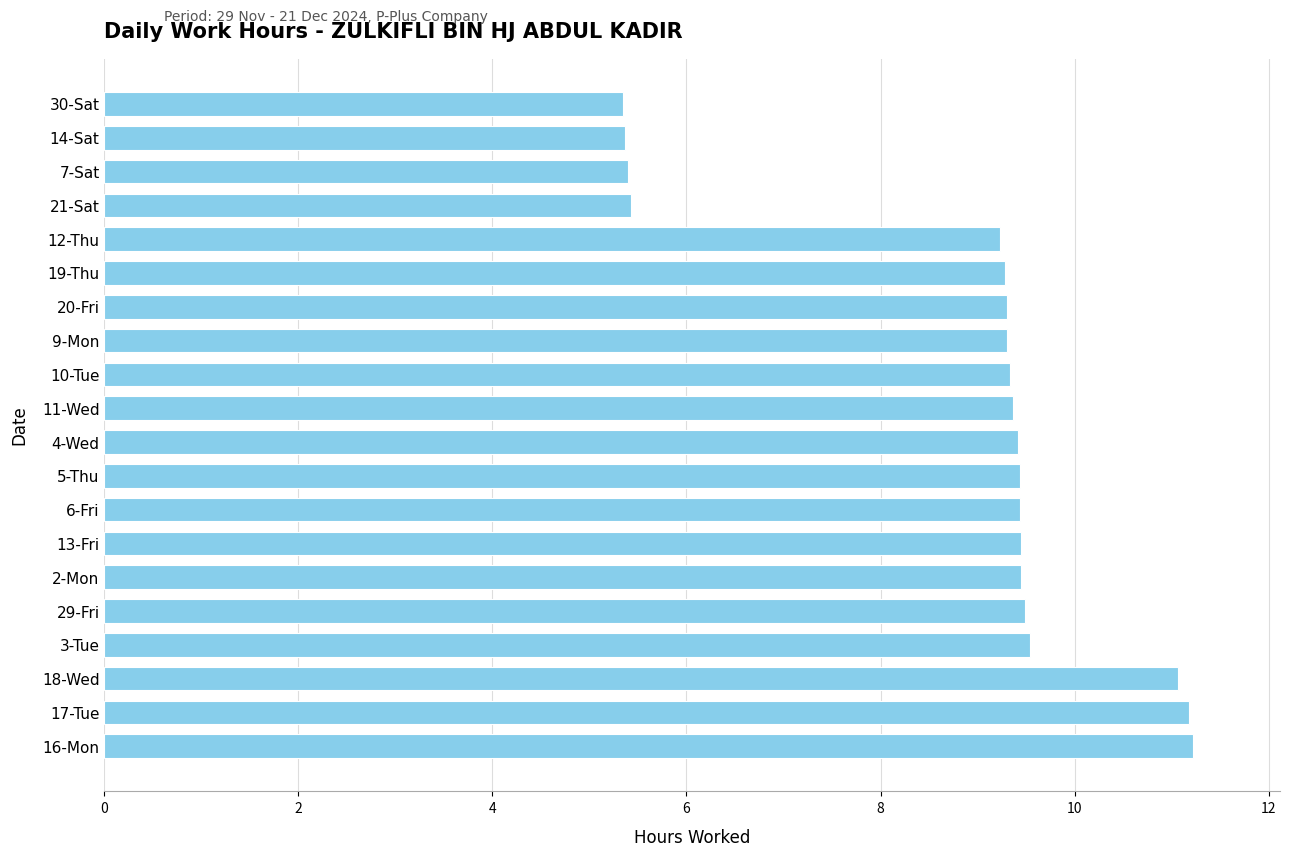

What is the difference between the maximum and minimum values?

5.9